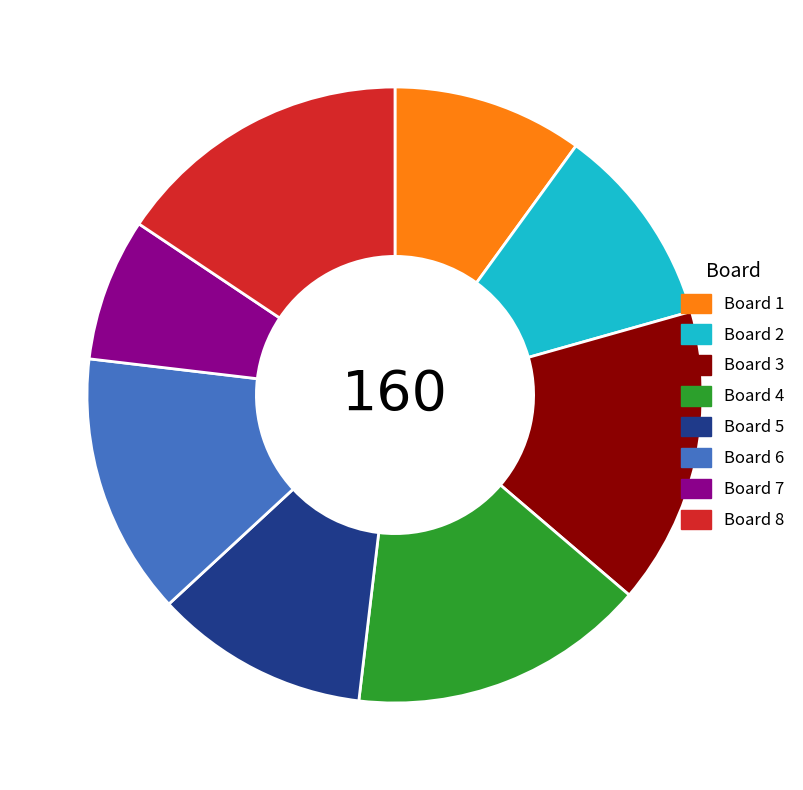

Is it true that Board 6 is 14% of the pie?

True